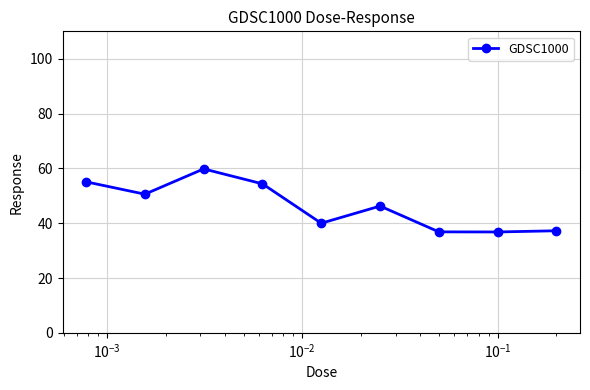

What is the minimum value shown in the chart?

36.8